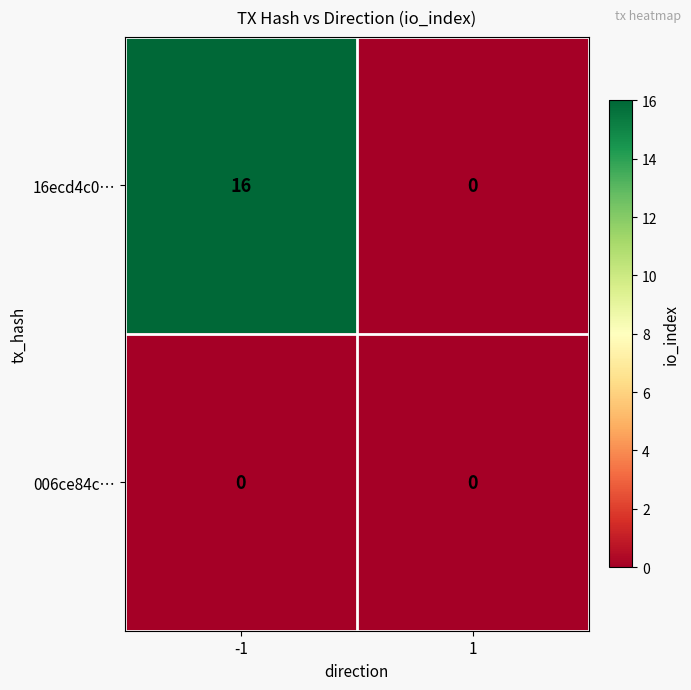

At how many categories does at least one series exceed 8?

1